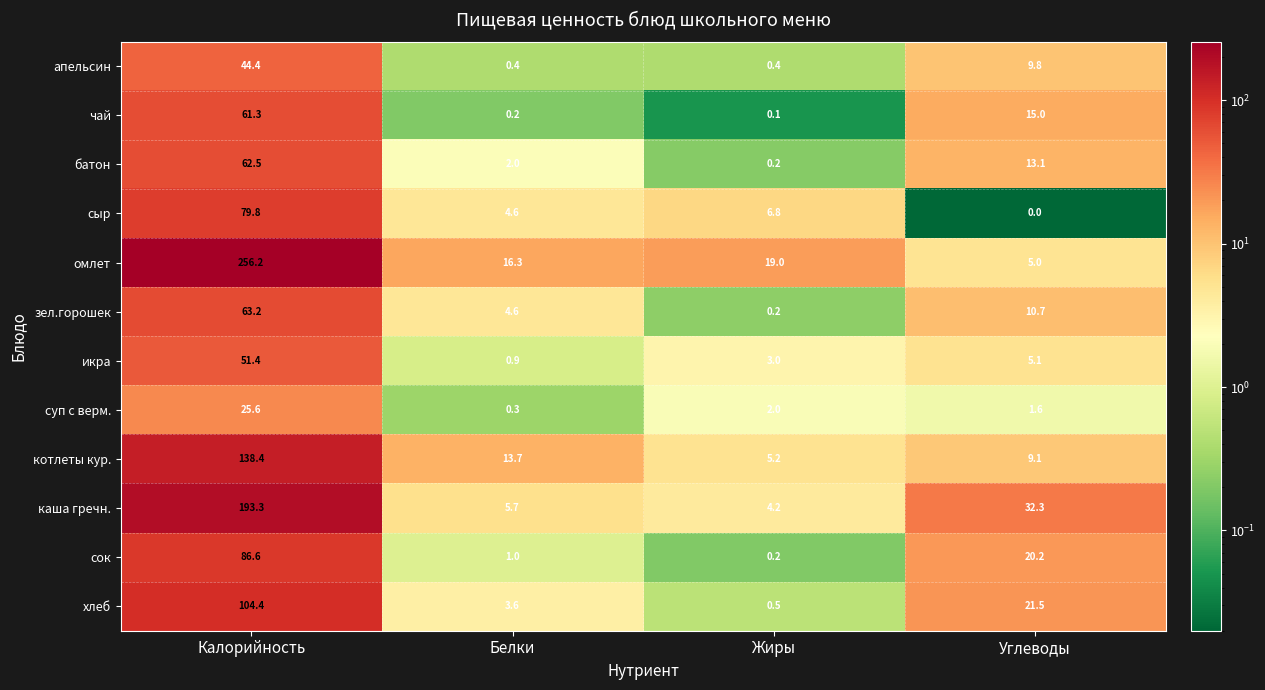

What is the maximum value shown in the chart?

256.2